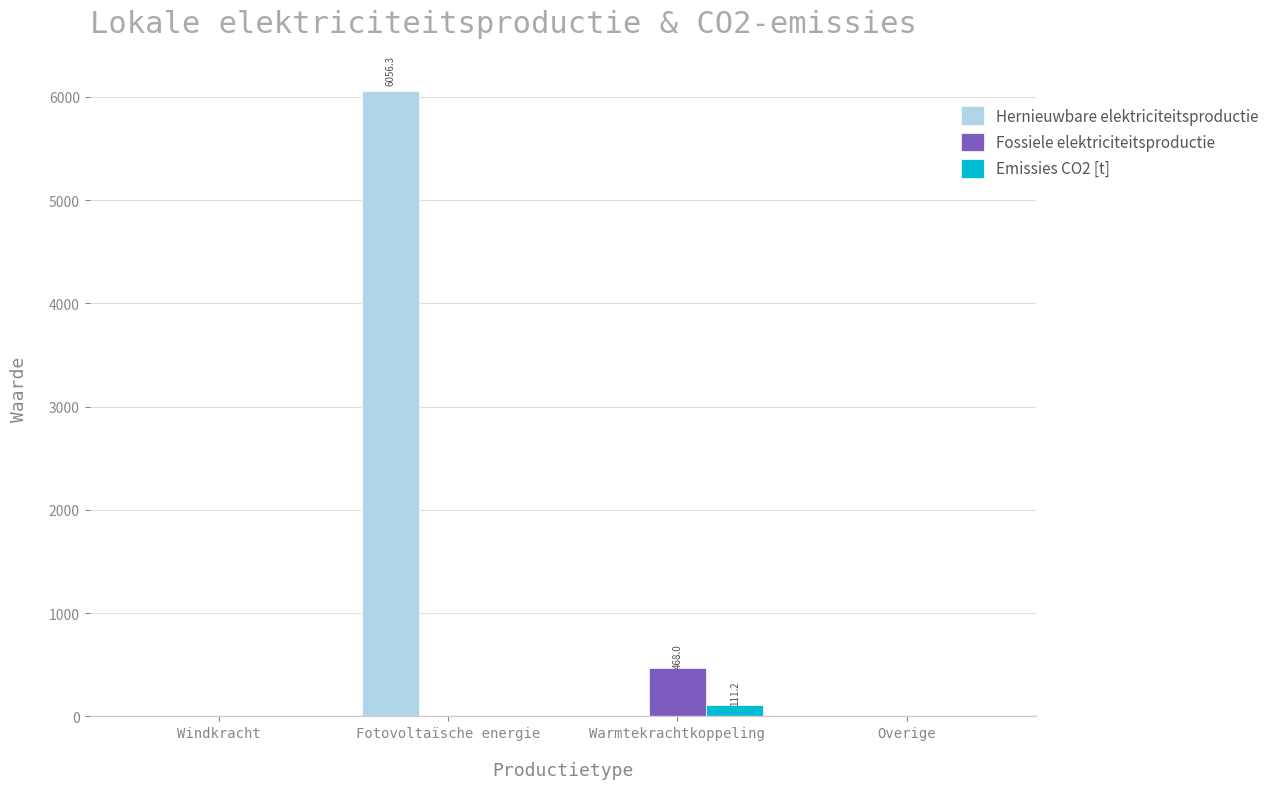

Which series changed the most between Fotovoltaïsche energie and Overige?

Hernieuwbare elektriciteitsproductie